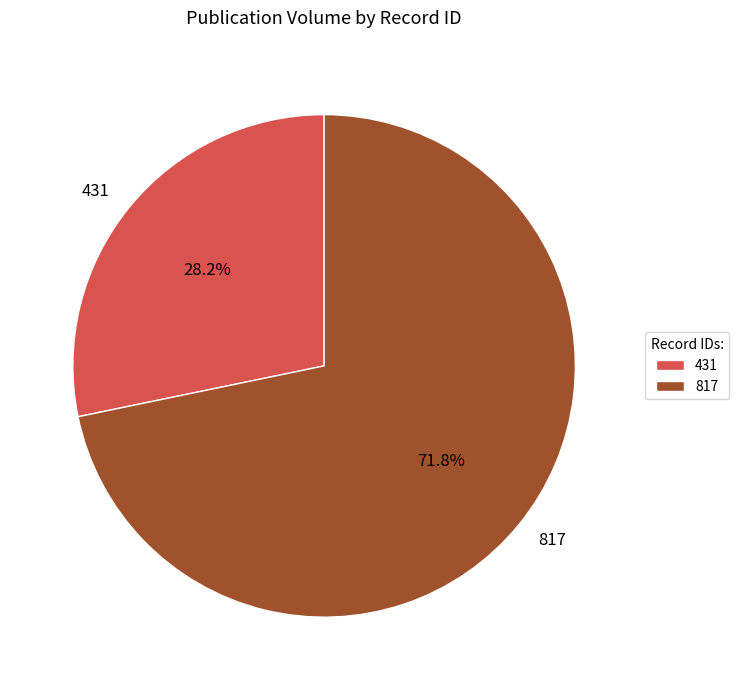

Which slice represents more than half of the pie?

817